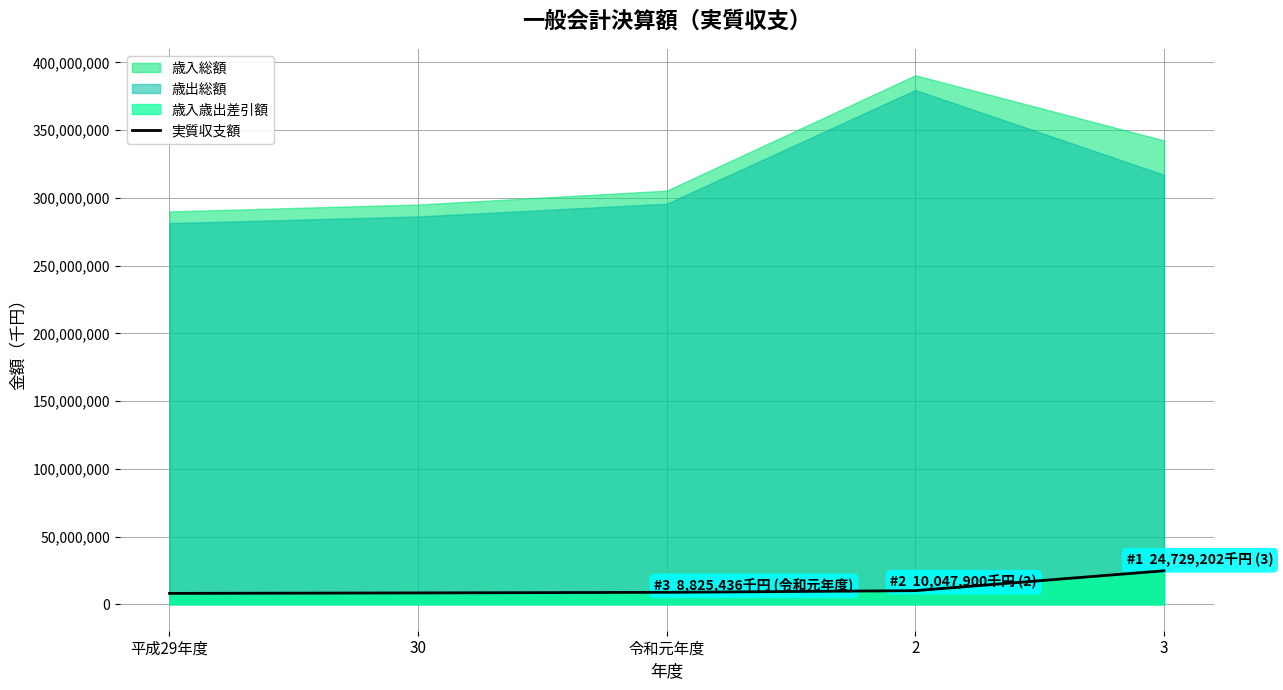

What is the average value?

12001246